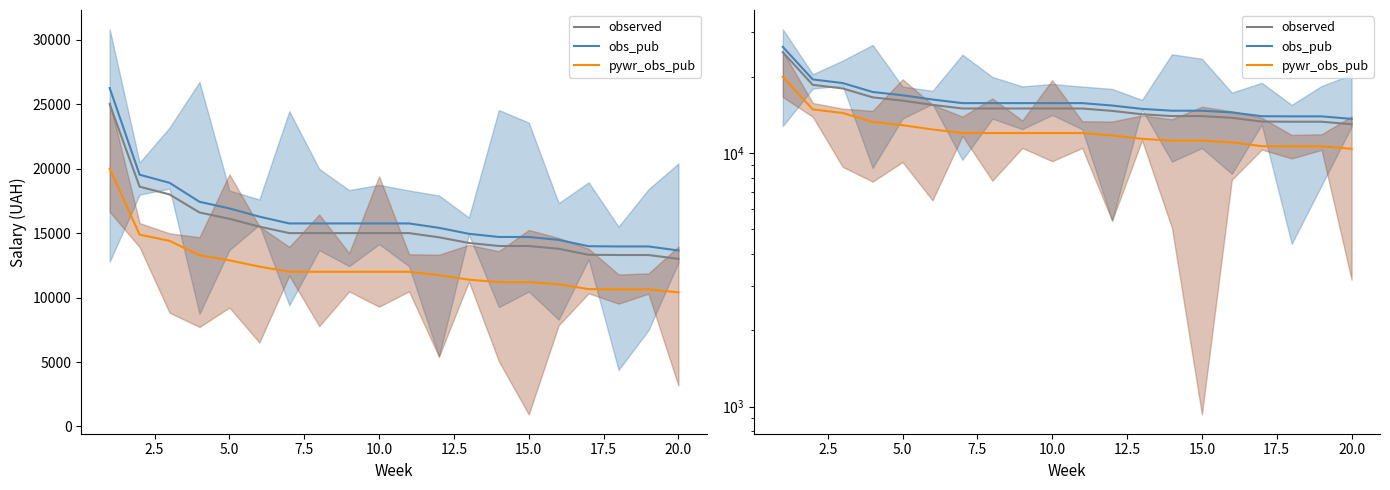

What are all the series names shown in the legend?

observed, obs_pub, pywr_obs_pub